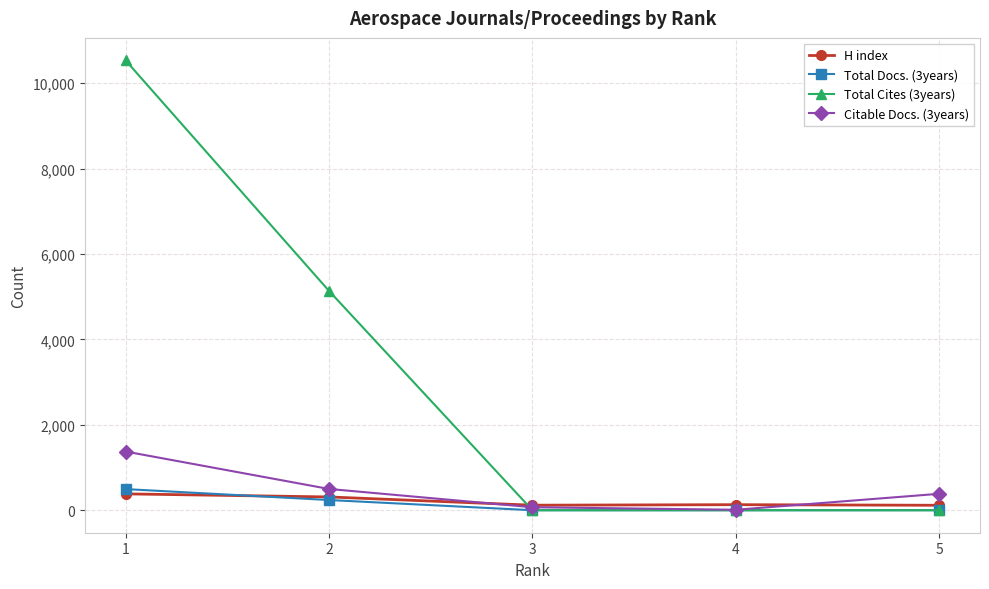

Is the value of H index at 5 greater than the value of Total Docs. (3years) at 1?

No